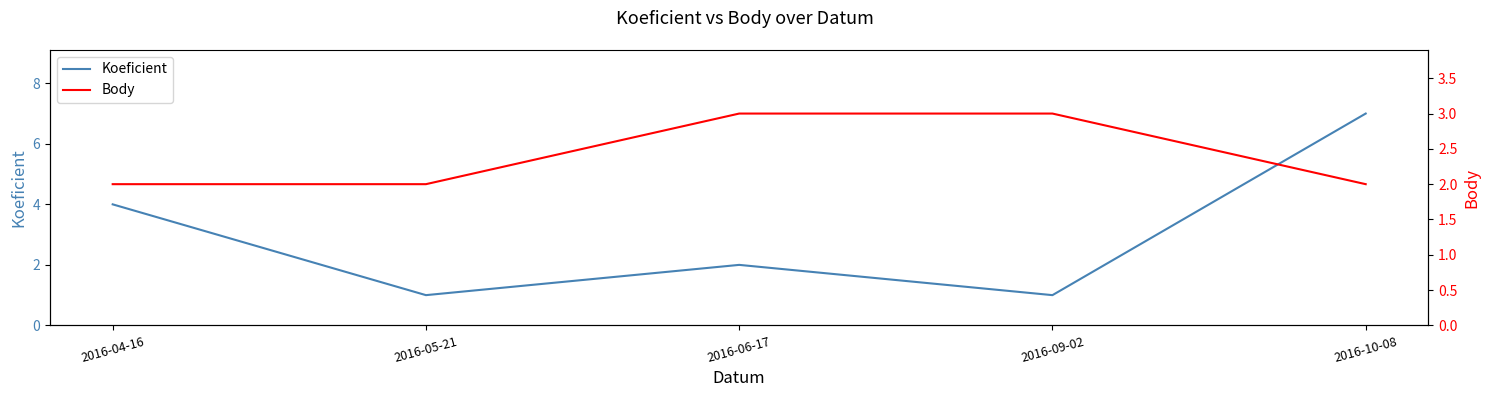

In Koeficient, how many points are higher than both neighbors (excluding endpoints)?

1